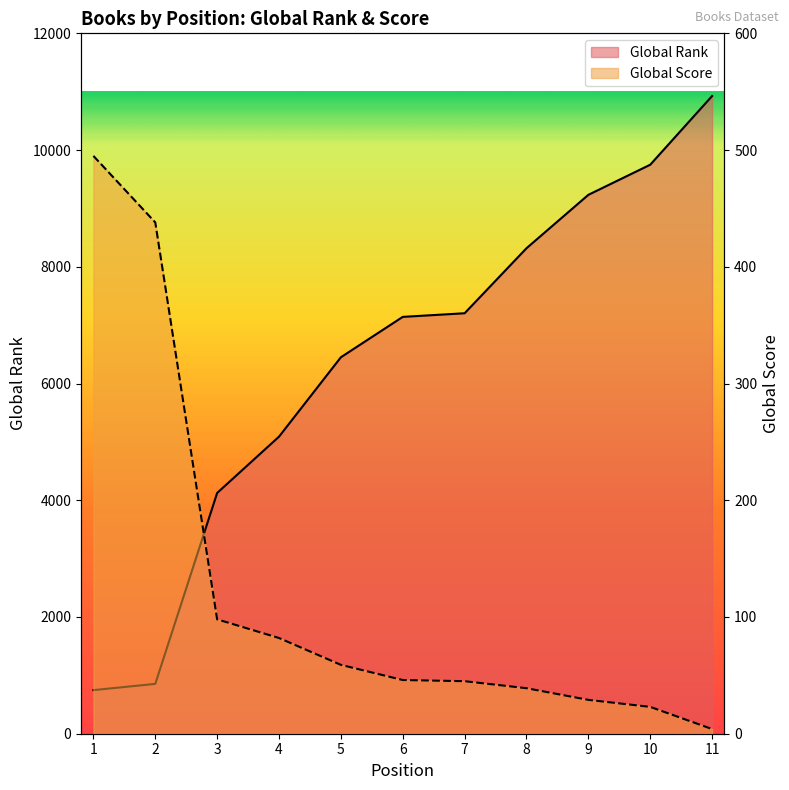

True or false: Global Rank and Global Score cross at least once.

False